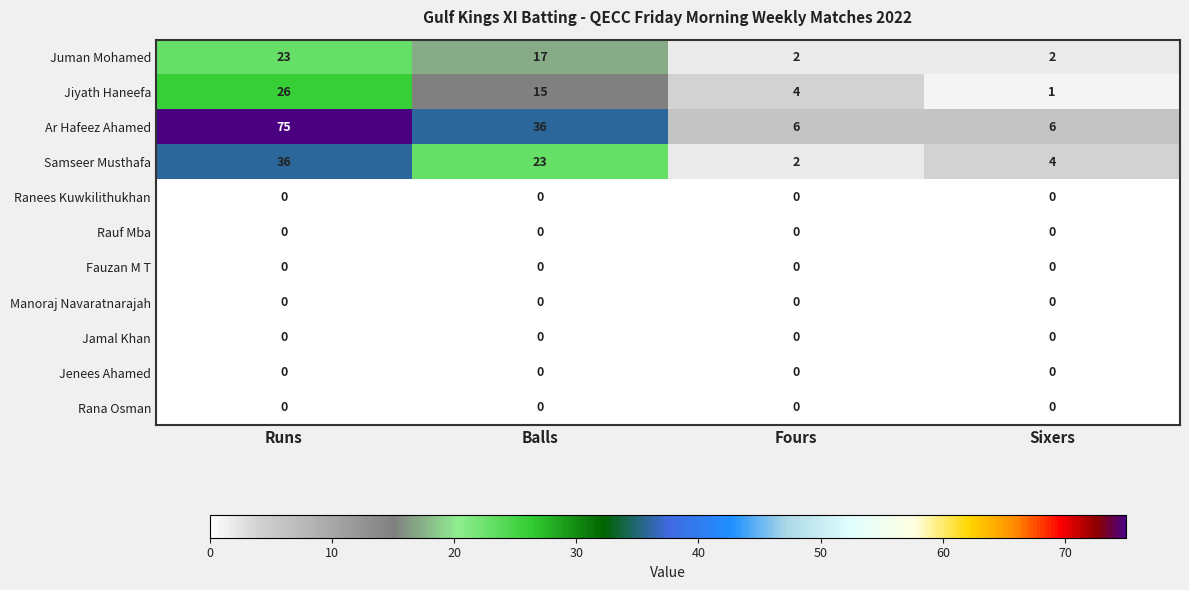

Which category has the highest value in the Samseer Musthafa series?

Runs